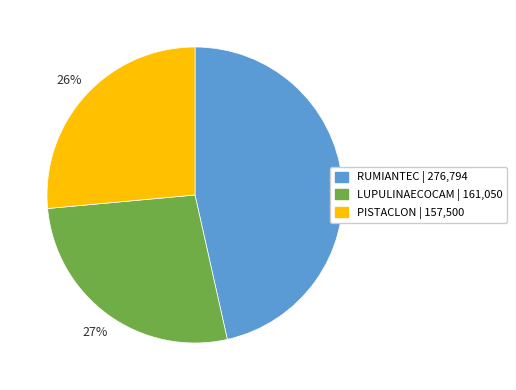

The LUPULINAECOCAM slice represents 39% of the pie. True or false?

False